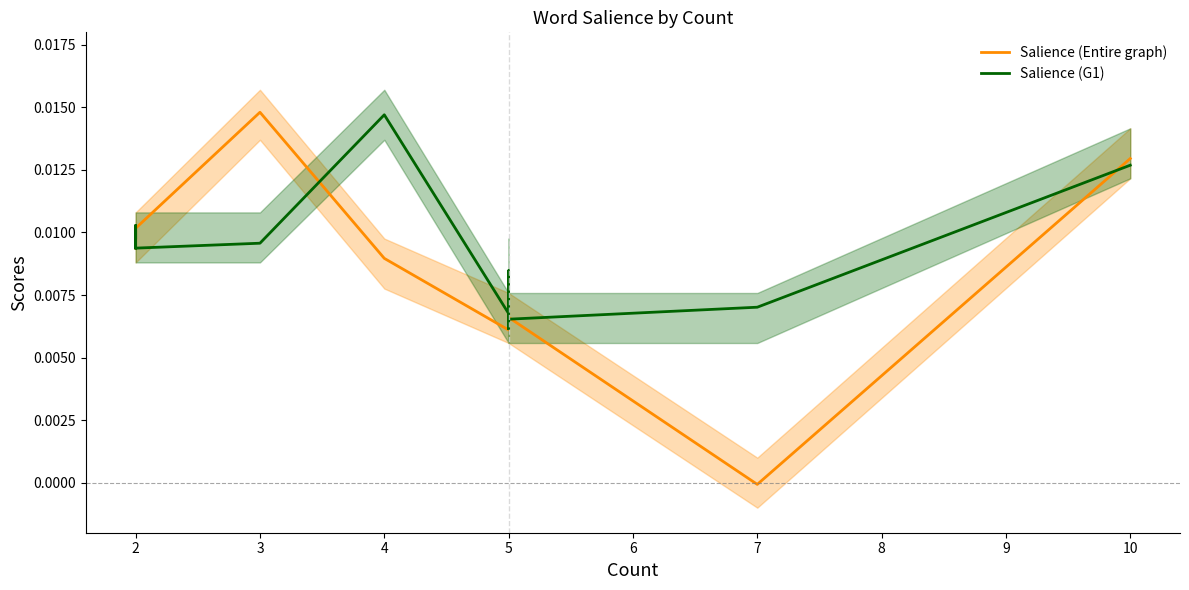

How many lines are shown in the chart?

2